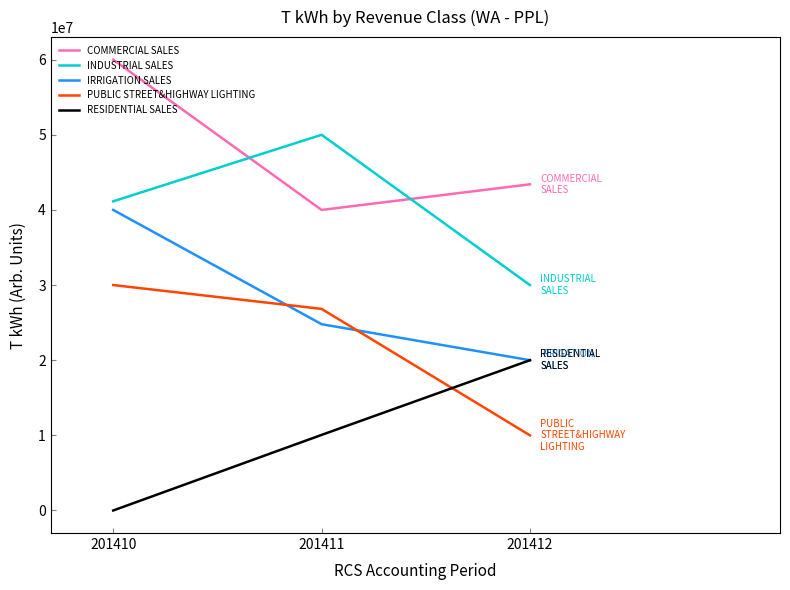

The value of IRRIGATION SALES at 201412 is 20000000.0. True or false?

True